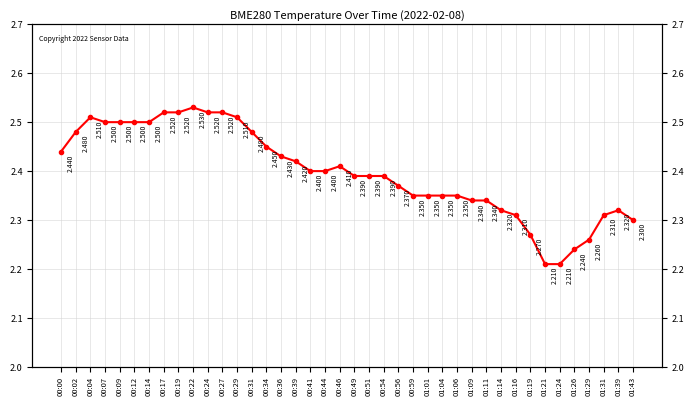

Does the chart have visible grid lines?

Yes